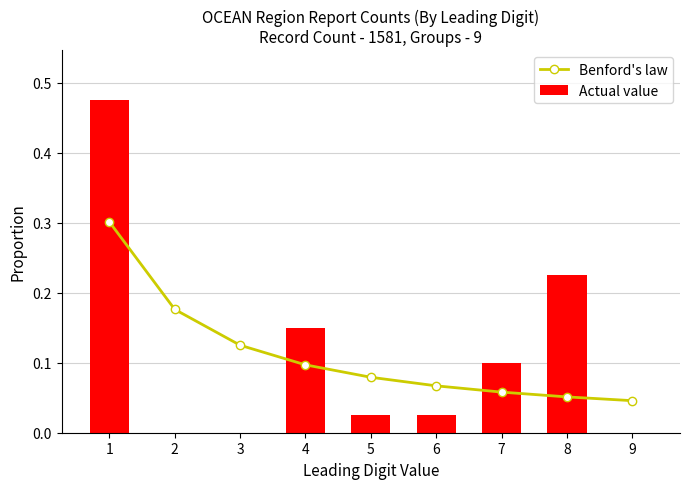

Between 4 and 6, which series saw the biggest shift?

Actual value